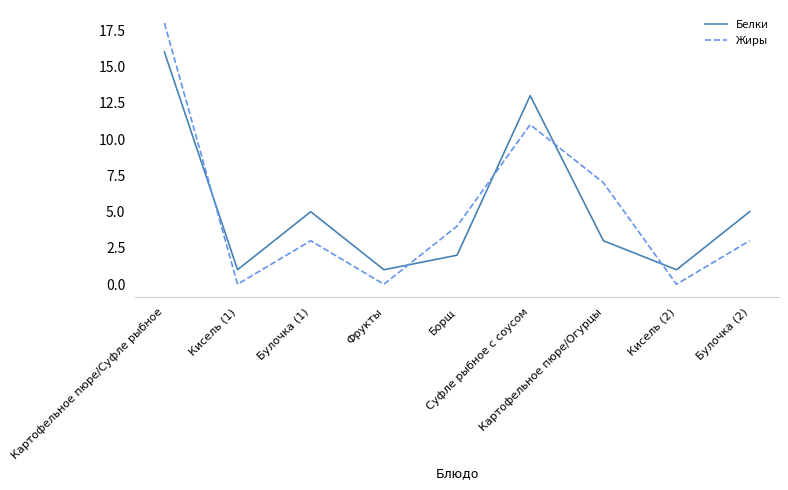

How many times do Жиры and Белки cross each other?

5